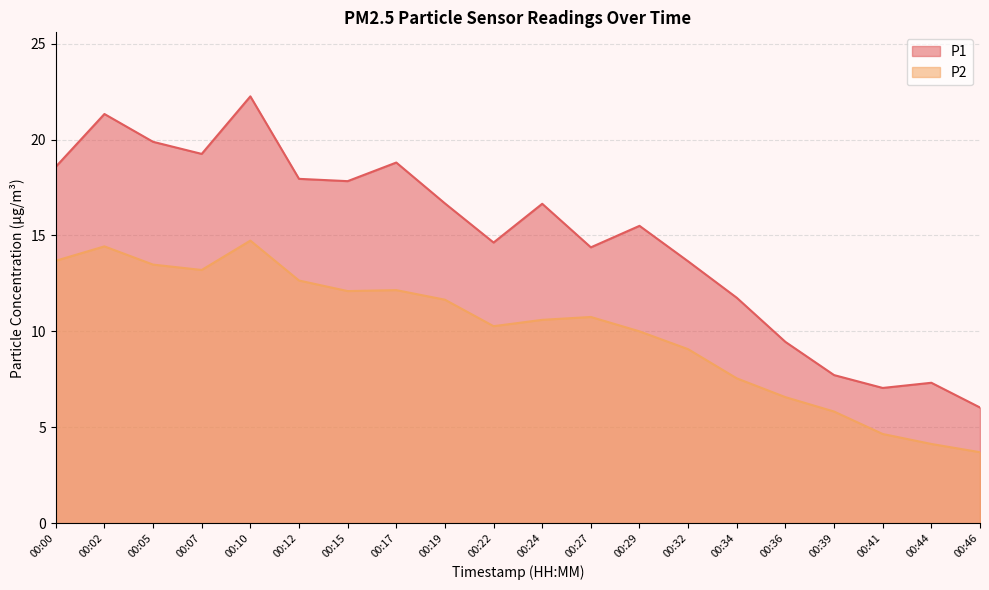

Reading right to left, transcribe all the data shown in this chart.

P1: 6.0	7.3	7.0	7.7	9.4	11.8	13.7	15.5	14.4	16.6	14.6	16.7	18.8	17.8	17.9	22.2	19.2	19.9	21.3	18.6
P2: 3.7	4.1	4.7	5.8	6.6	7.5	9.1	10.0	10.8	10.6	10.3	11.7	12.2	12.1	12.7	14.7	13.2	13.5	14.4	13.7